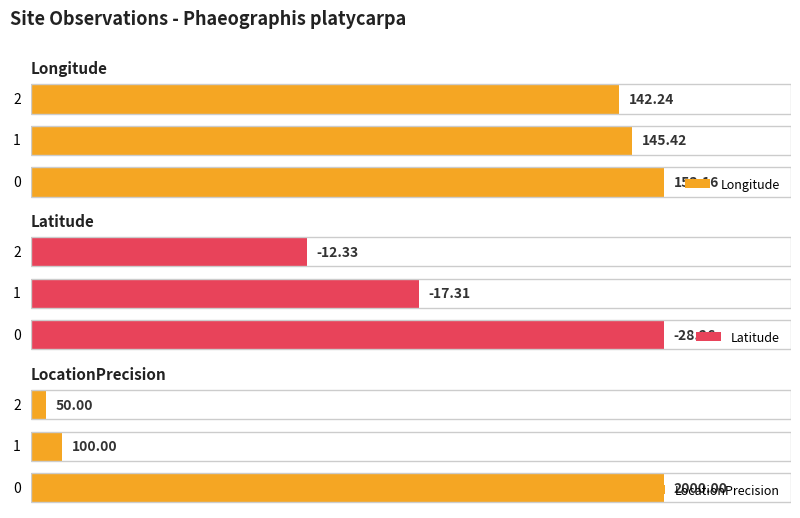

Rank the series by their maximum value, from highest to lowest.

Longitude, Latitude, LocationPrecision